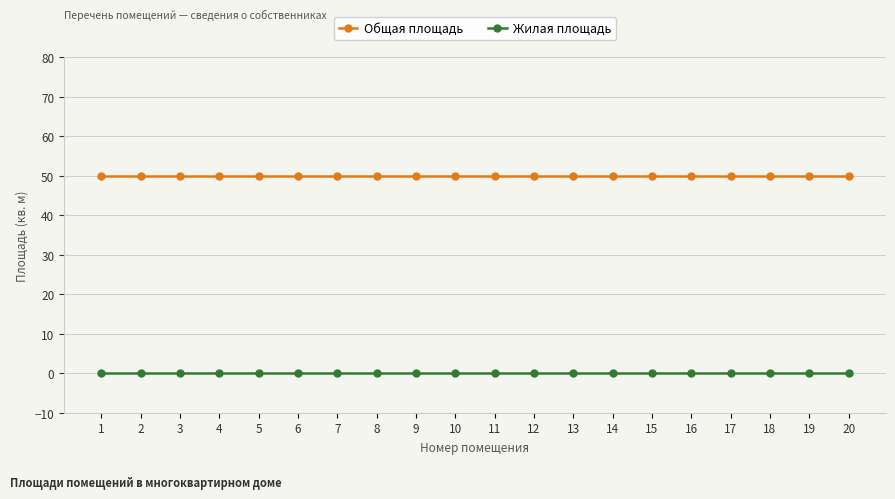

True or false: Общая площадь and Жилая площадь intersect in this chart.

False